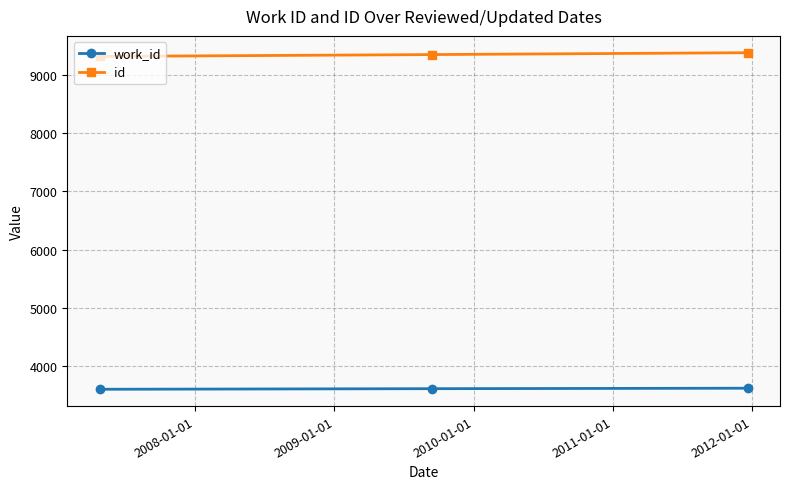

What is the greatest value displayed?

9388